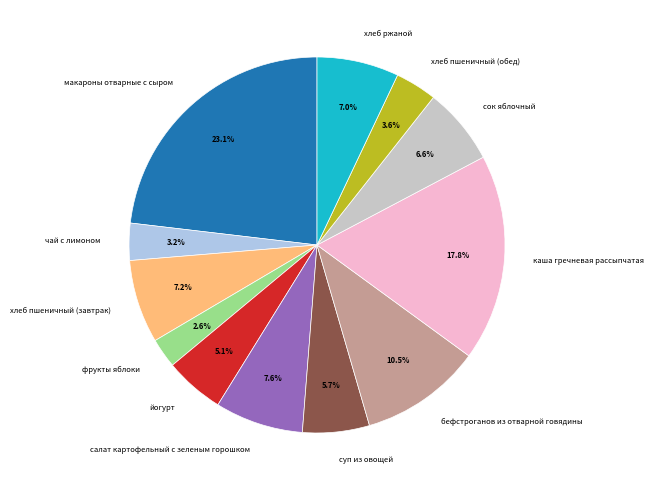

To the nearest percent, what percentage of the pie is суп из овощей?

6%